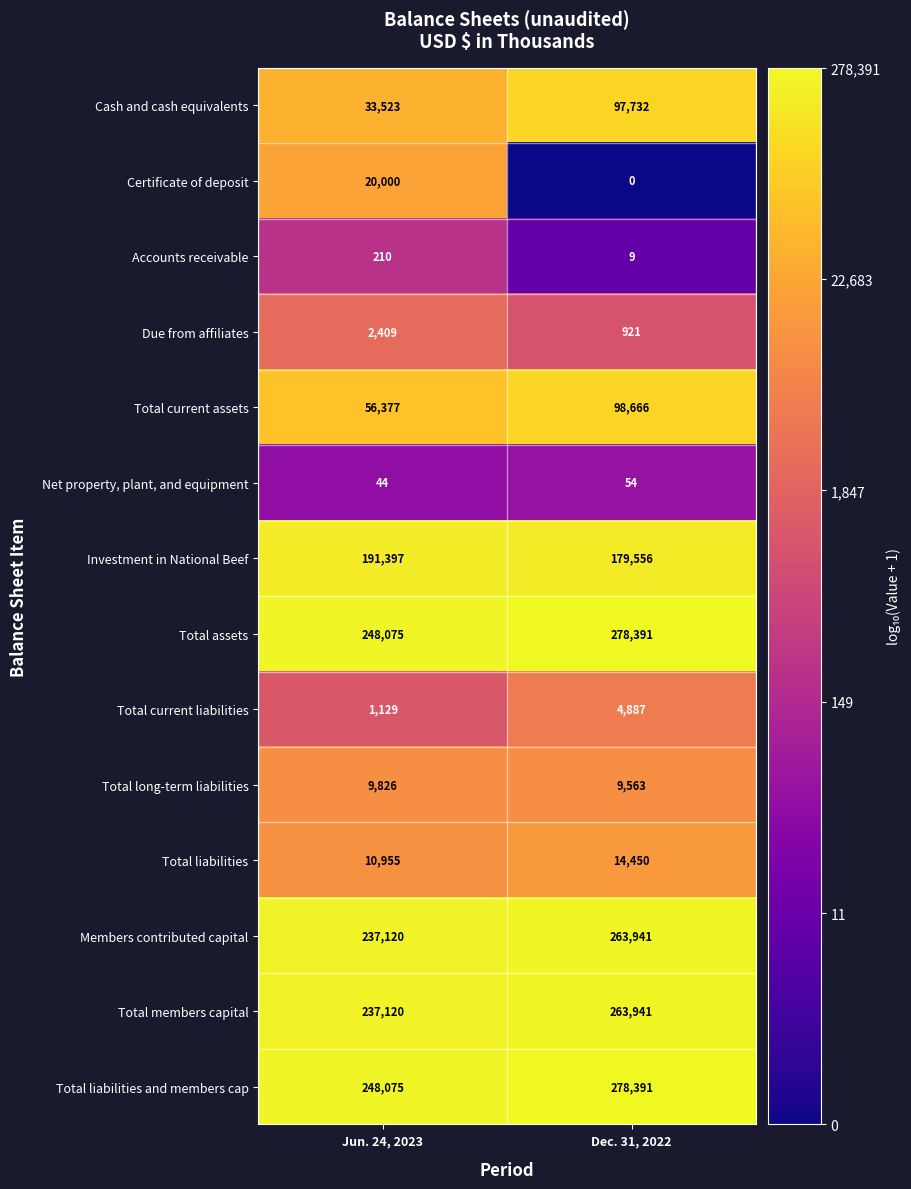

Where is Total current assets nearest to the value 77521?

Jun. 24, 2023